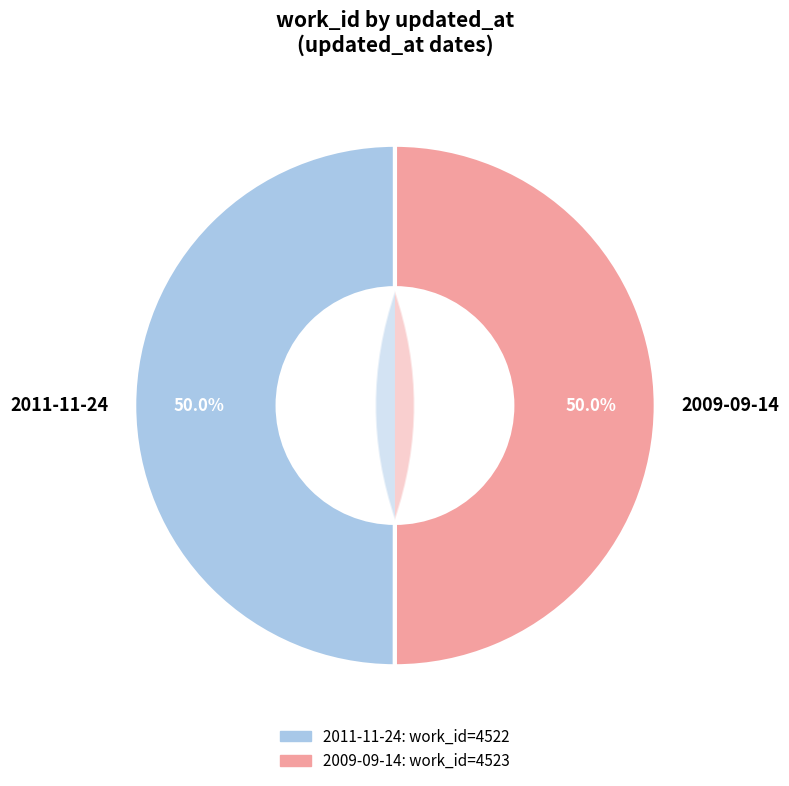

What is the change in value from 2011-11-24 to 2009-09-14?

+1